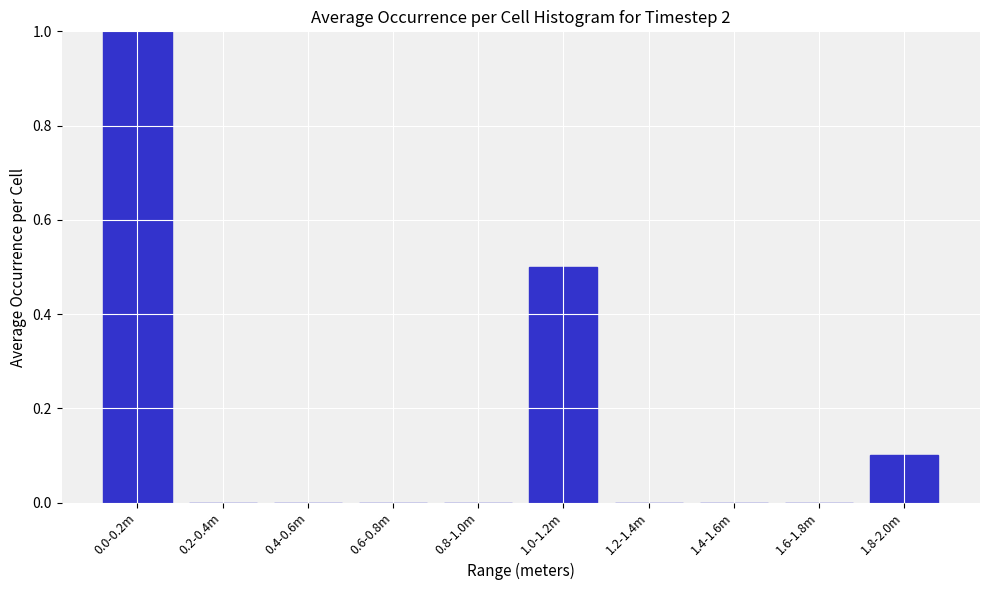

Reading right to left, list all the values displayed in this chart.

1.8-2.0m=0.1	1.6-1.8m=0.0	1.4-1.6m=0.0	1.2-1.4m=0.0	1.0-1.2m=0.5	0.8-1.0m=0.0	0.6-0.8m=0.0	0.4-0.6m=0.0	0.2-0.4m=0.0	0.0-0.2m=1.0